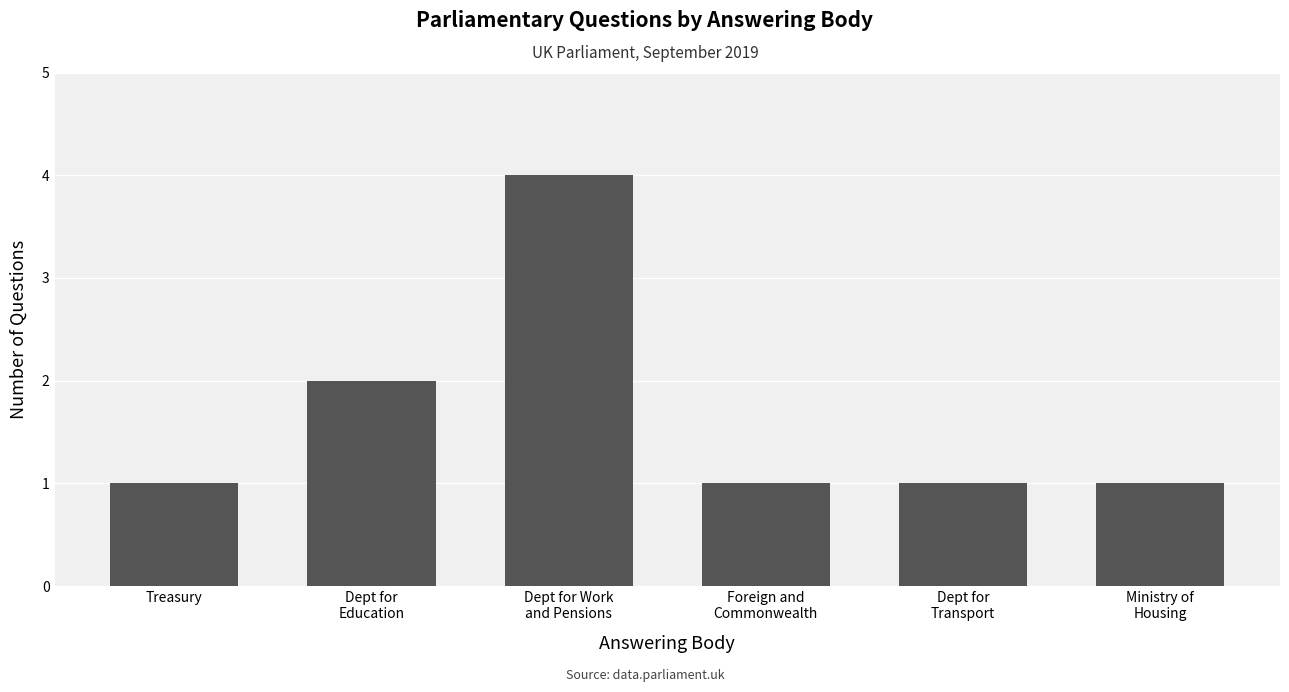

What is the label of the 1st bar from the left?

Treasury